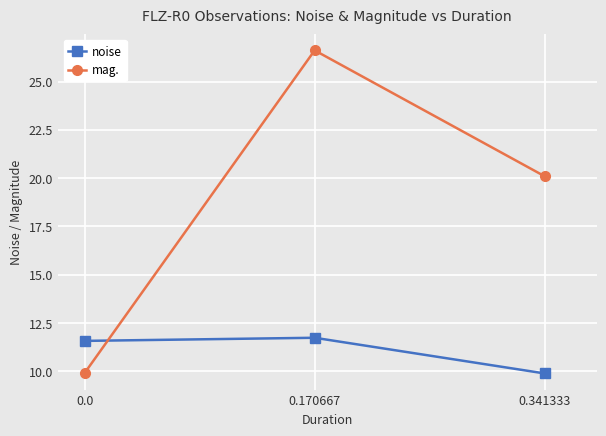

List the series in order of their overall mean, lowest first.

noise, mag.